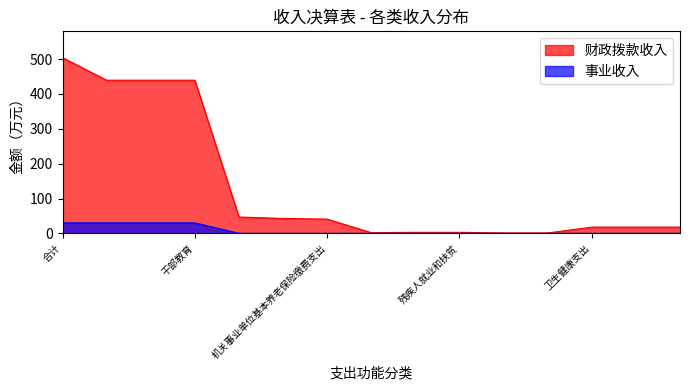

Reading left to right, what are all the values shown in this chart?

财政拨款收入: 504.2	439.6	439.6	439.6	46.8	42.8	40.8	2.0	3.0	3.0	1.1	1.1	17.8	17.8	17.8
事业收入: 30.0	30.0	30.0	30.0	0.0	0.0	0.0	0.0	0.0	0.0	0.0	0.0	0.0	0.0	0.0